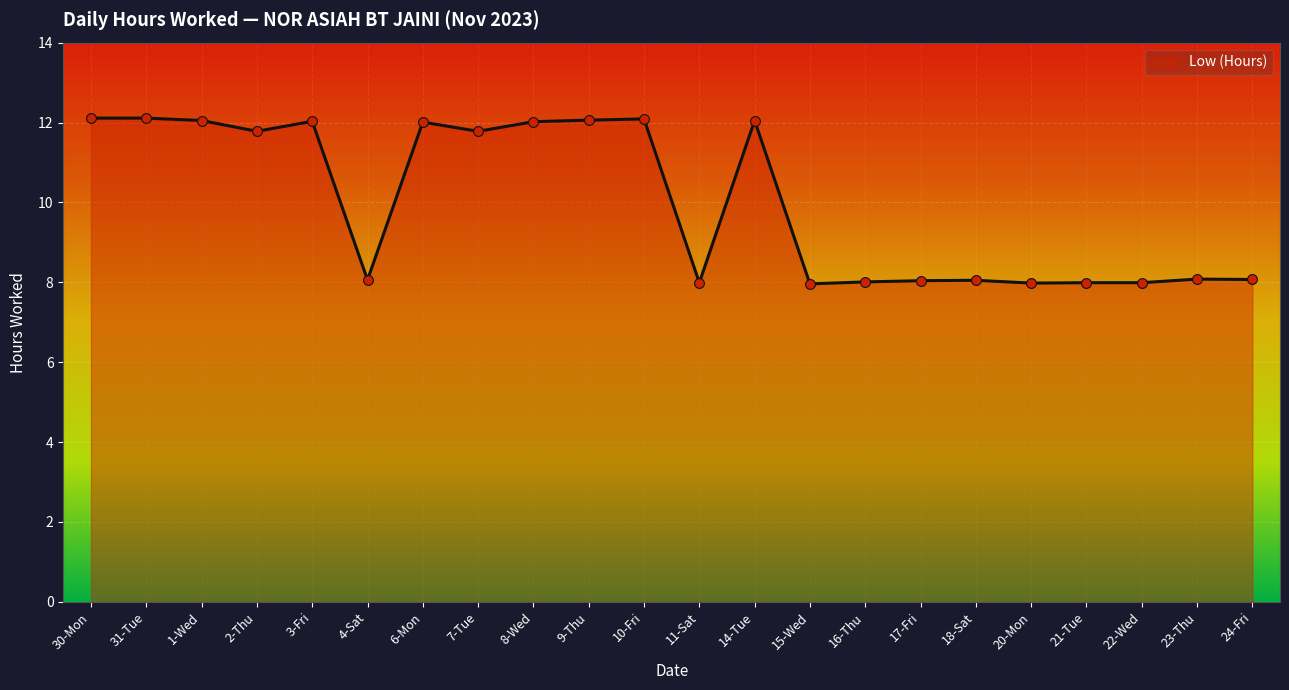

What is the ratio of the value at 16-Thu to the value at 11-Sat?

1.0